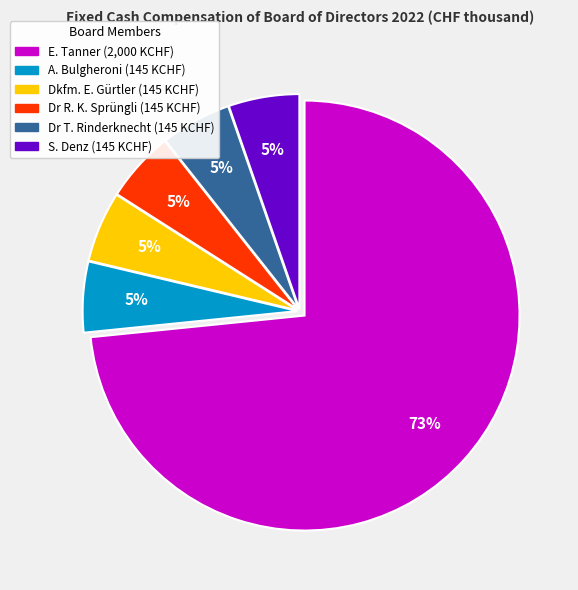

To the nearest percent, what percentage of the pie is Dr R. K. Sprüngli?

5%